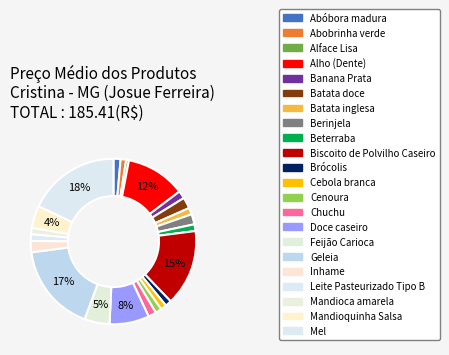

How many slices are in this pie chart?

22